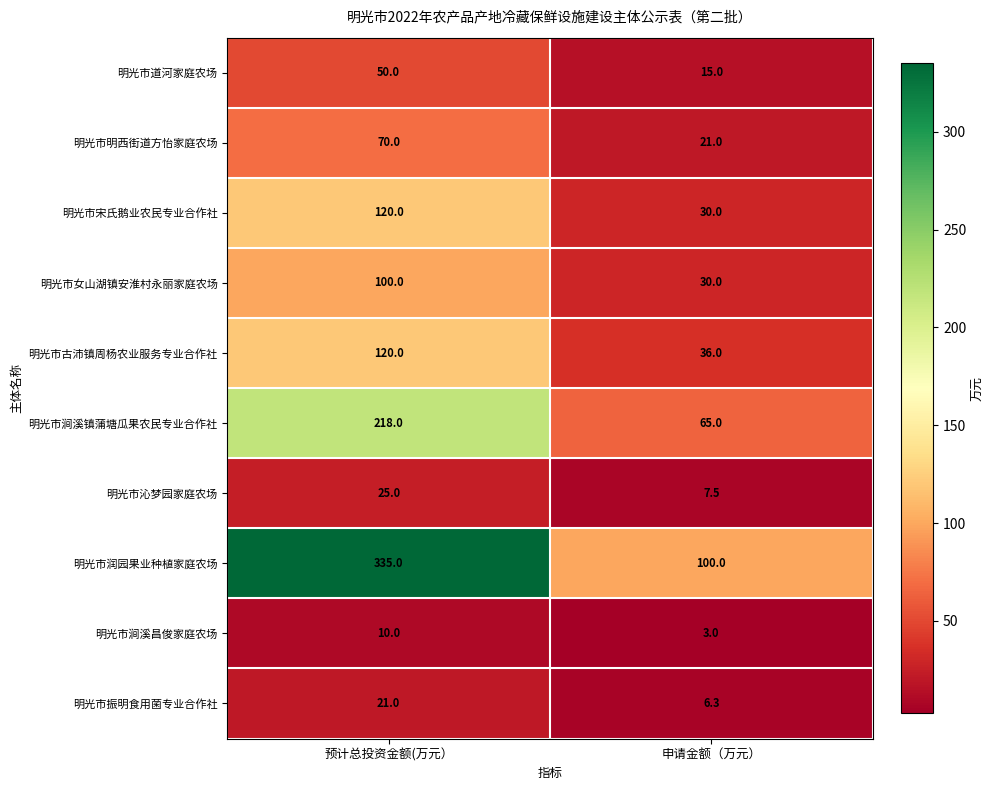

What is the smallest value displayed?

3.0